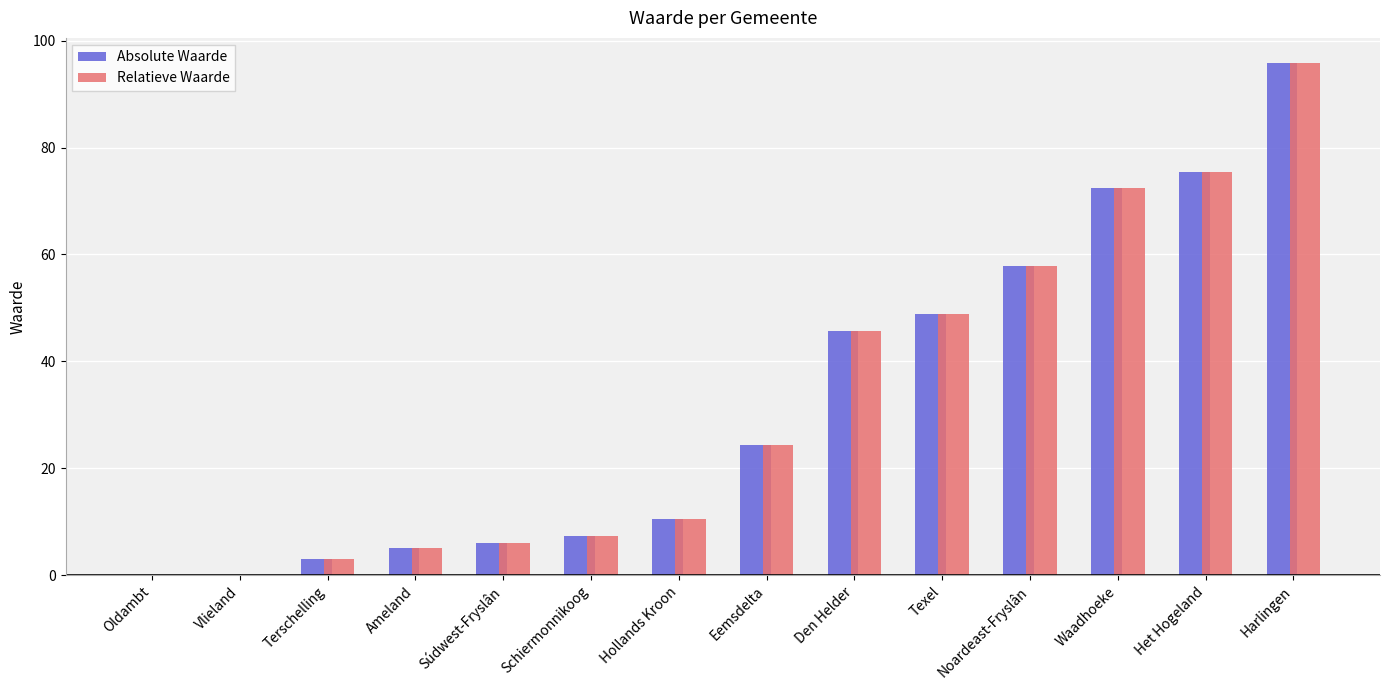

What is the sum of all Relatieve Waarde values?

452.5